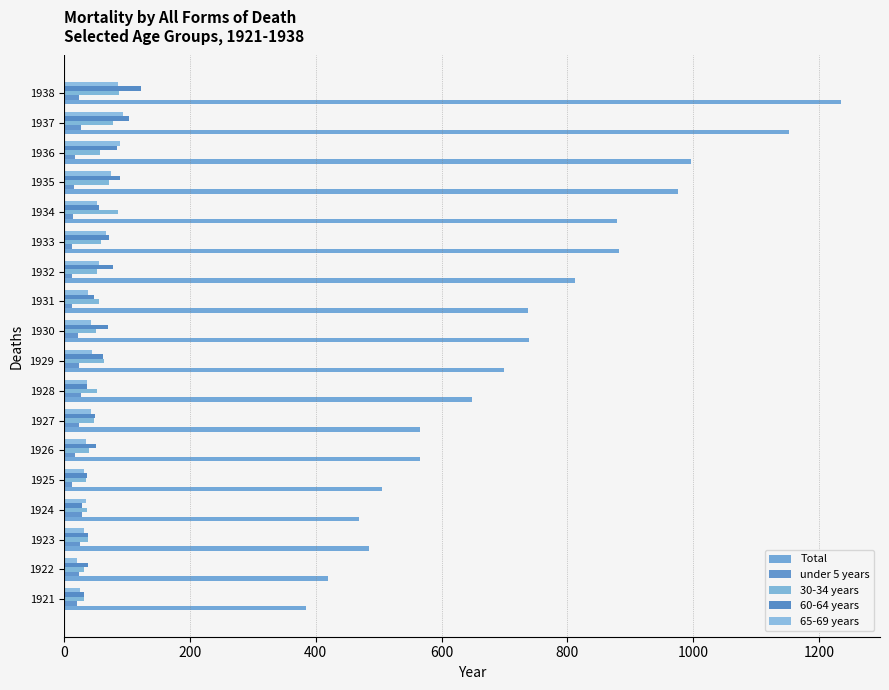

At how many categories does at least one series exceed 1087?

2